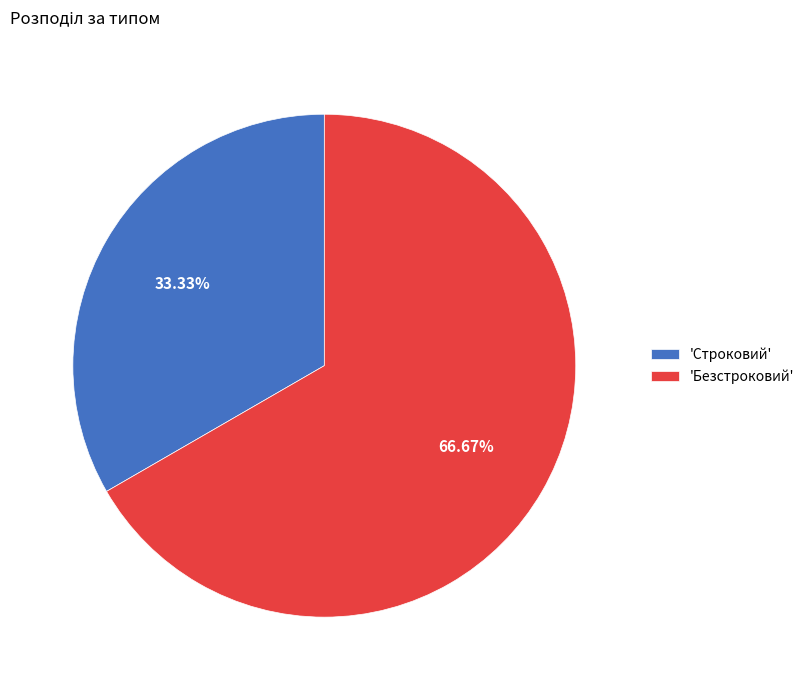

How many segments does this pie chart have?

2